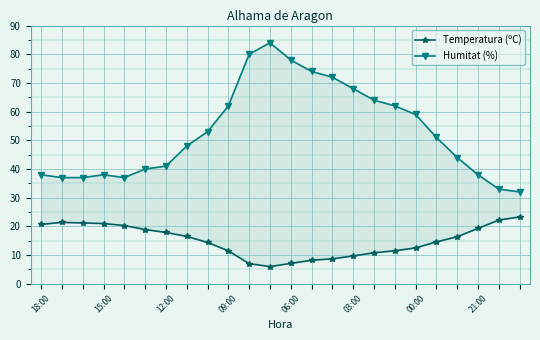

True or false: Humitat (%) has a value of 37.0 at 15:00.

True